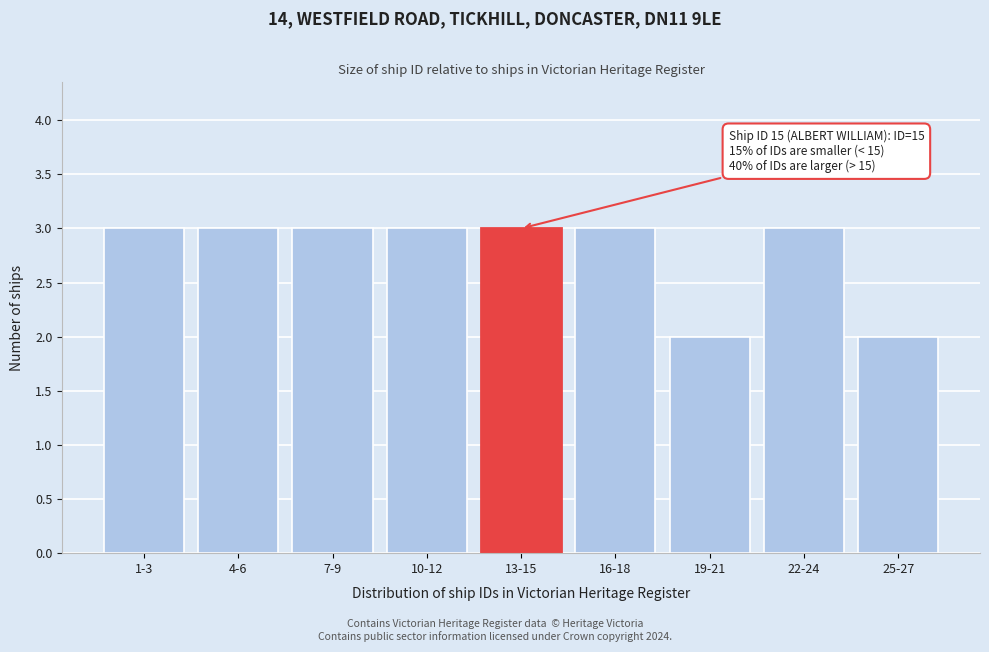

Reading left to right, transcribe all the data shown in this chart.

3	3	3	3	3	3	2	3	2